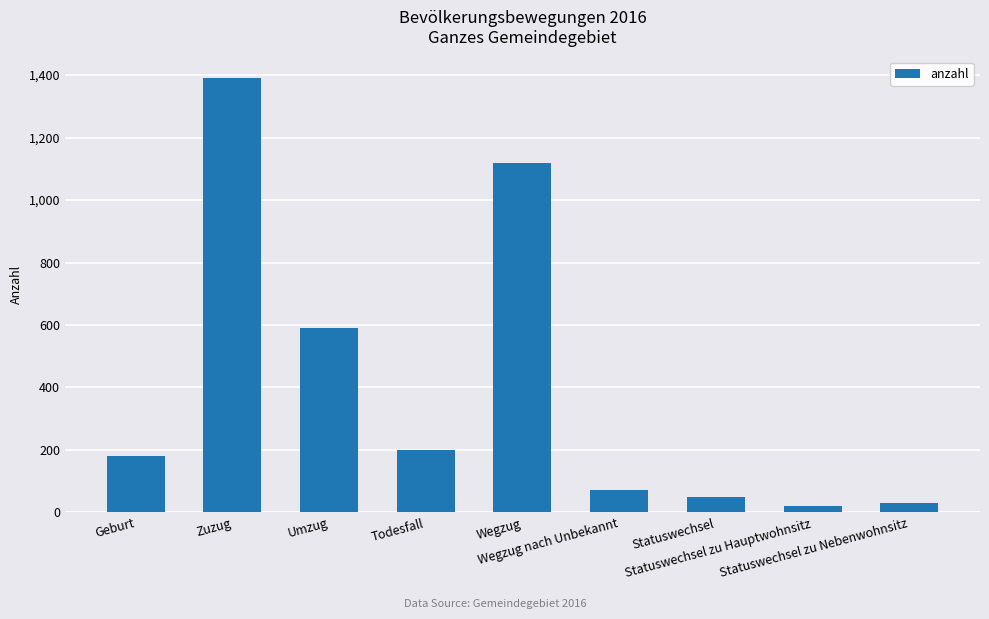

Which has a higher value, Umzug or Geburt?

Umzug